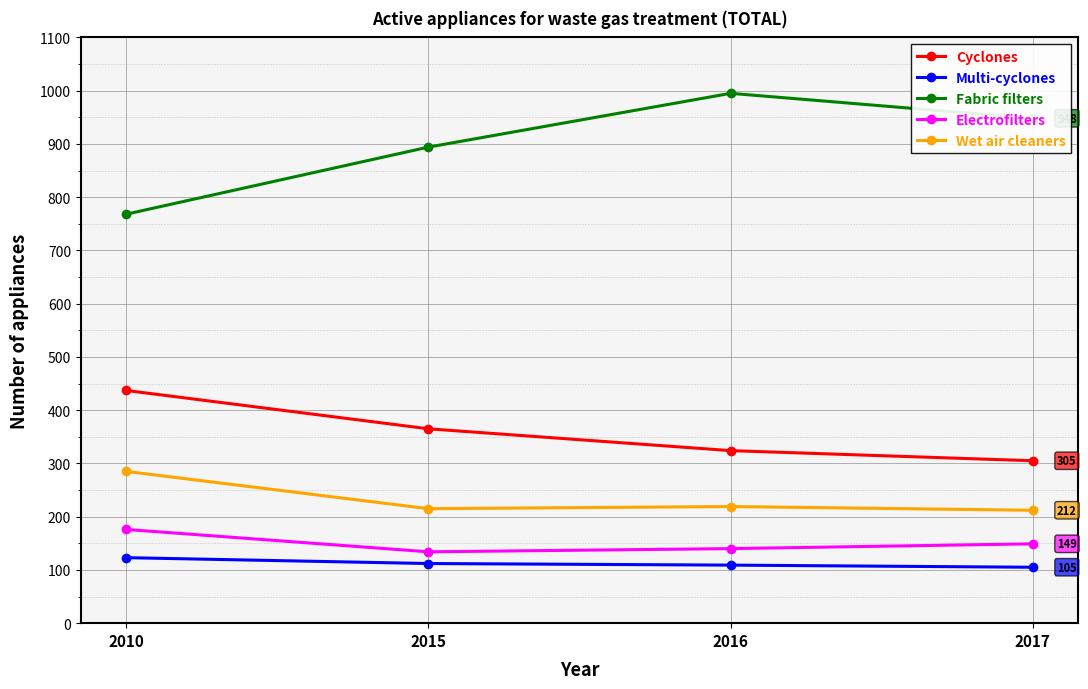

What are all the series names shown in the legend?

Cyclones, Multi-cyclones, Fabric filters, Electrofilters, Wet air cleaners